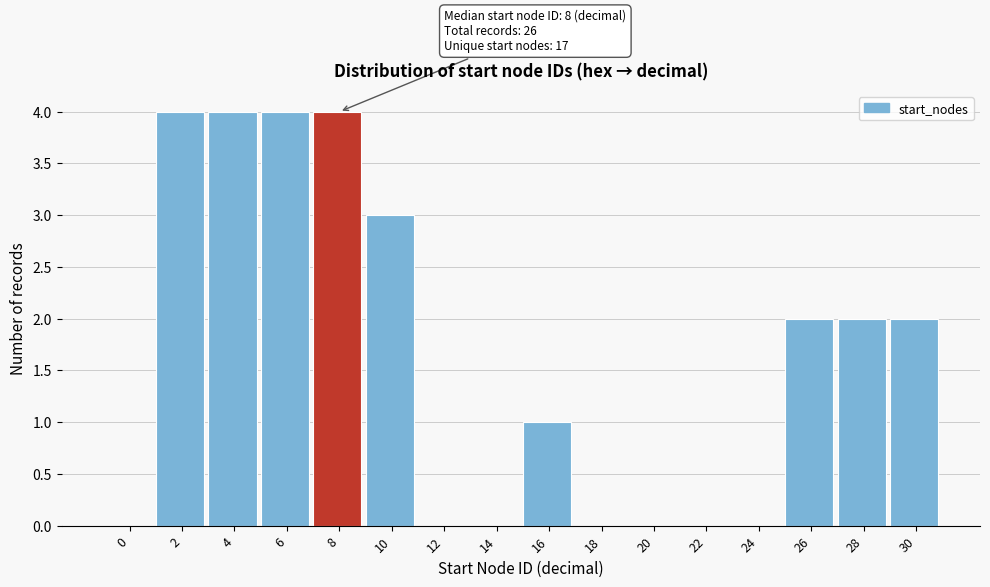

Reading left to right, transcribe all the data shown in this chart.

0=0	2=4	4=4	6=4	8=4	10=3	12=0	14=0	16=1	18=0	20=0	22=0	24=0	26=2	28=2	30=2